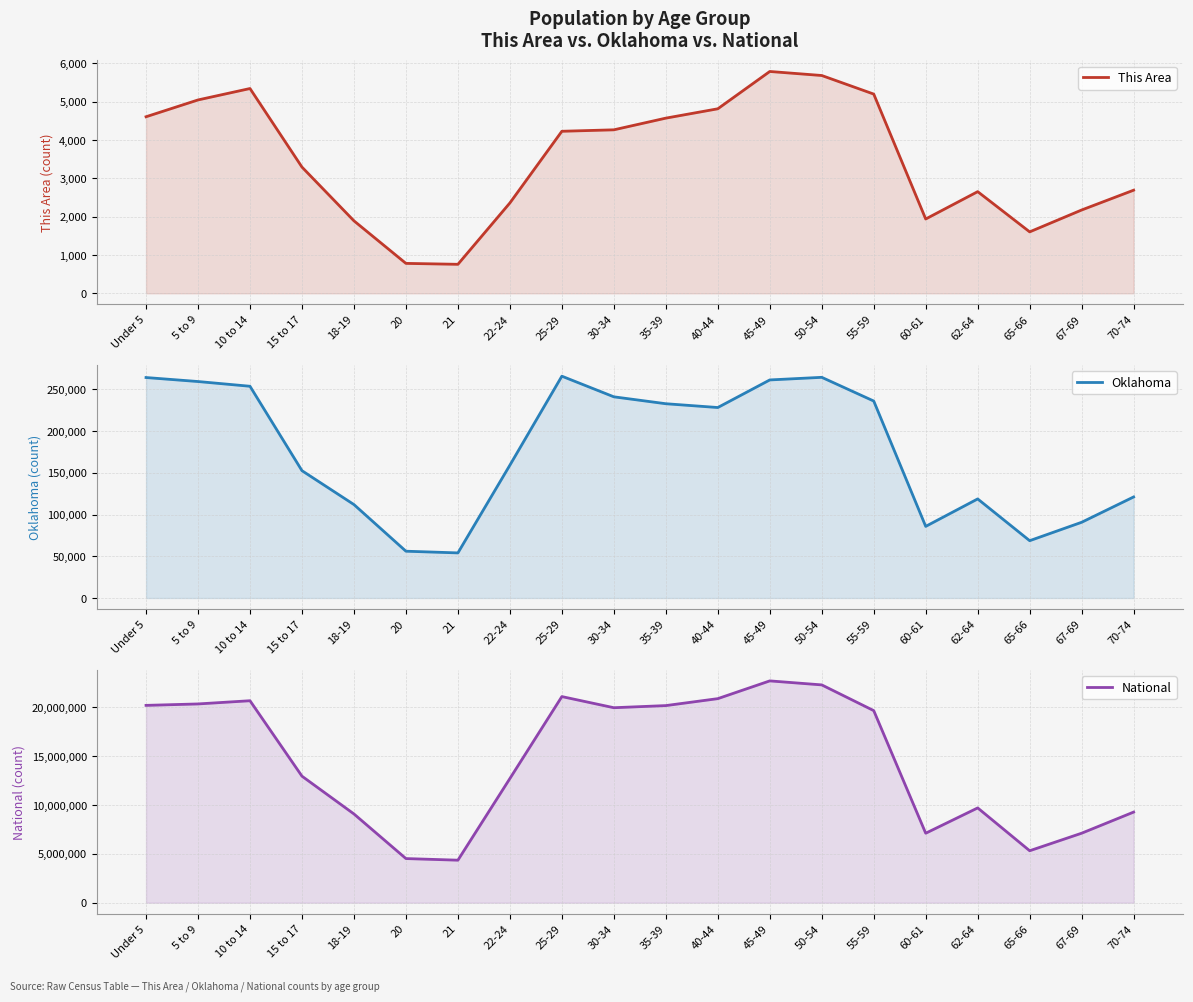

At which category is the sum across all series the highest?

45-49